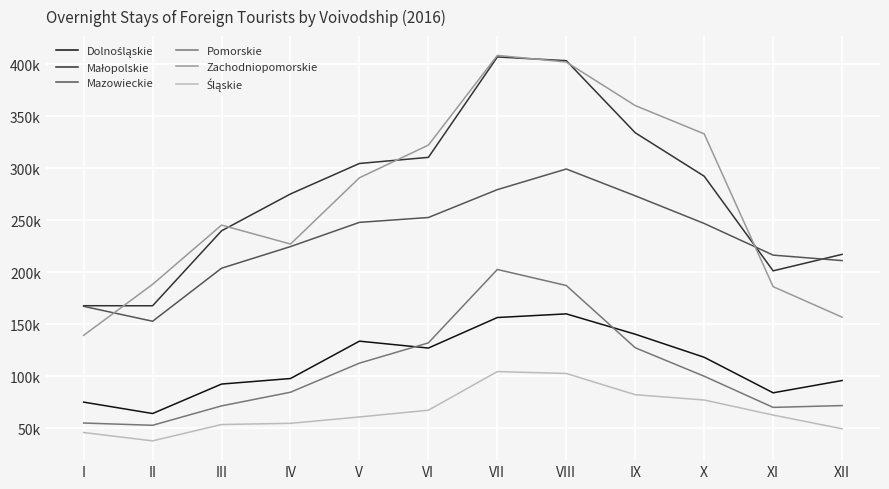

Is it true that Małopolskie equals 310545 at VI?

True